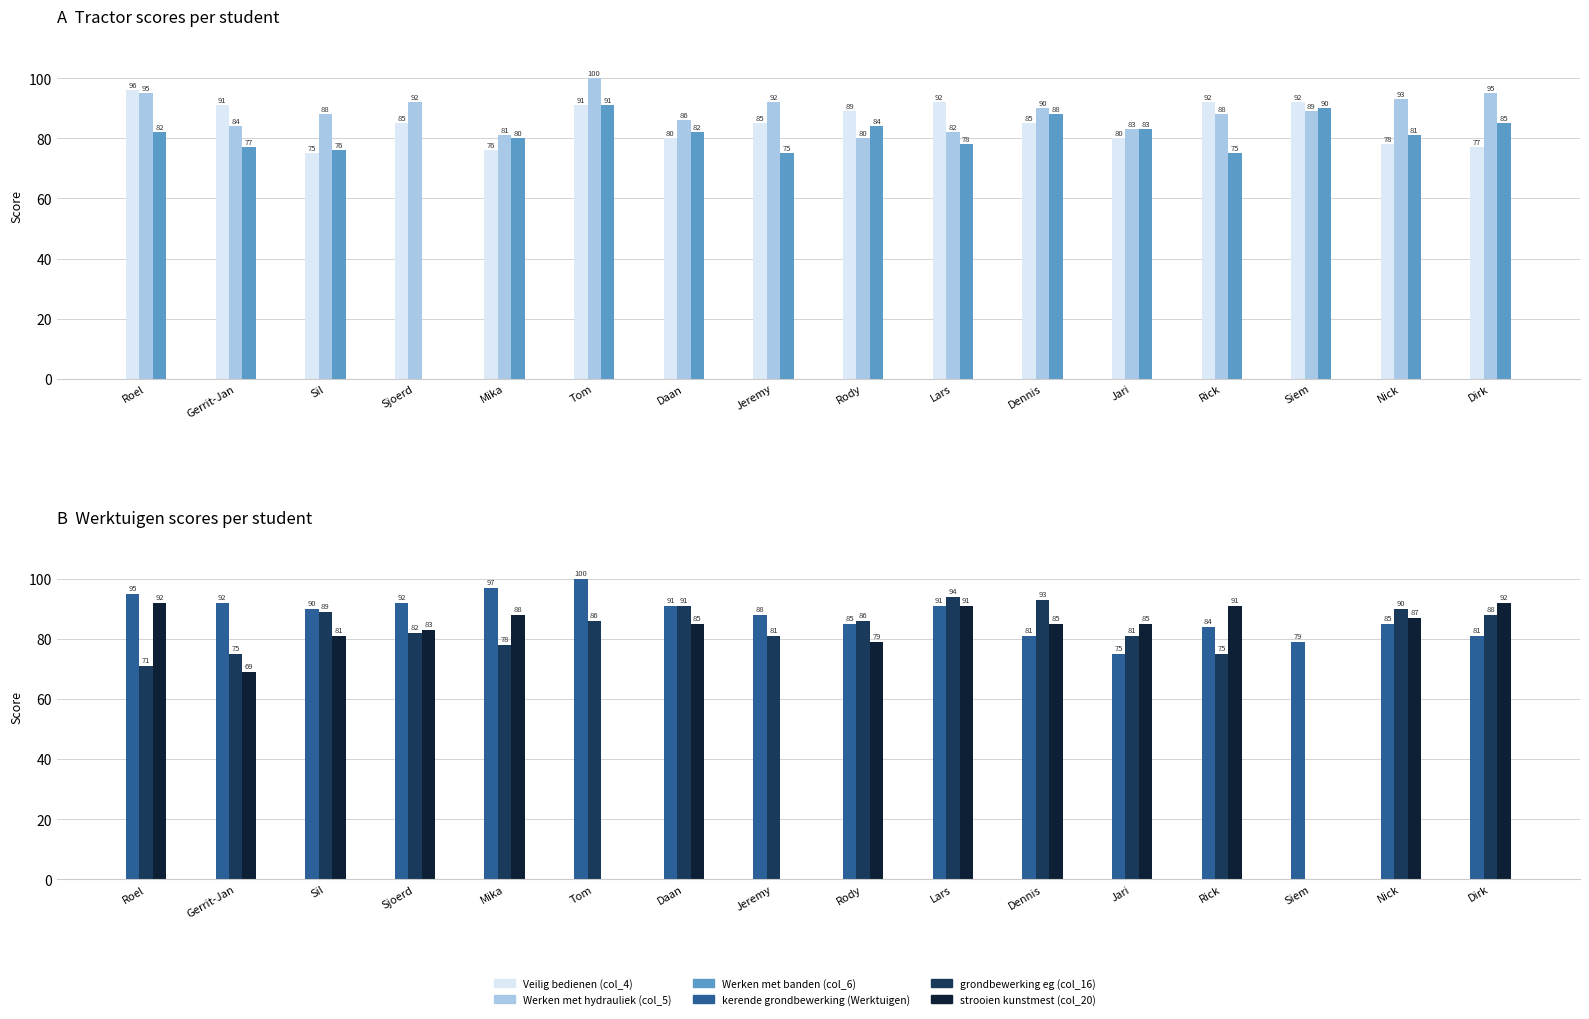

Rank the series at Lars from lowest to highest value.

Werken met banden (col_6), Werken met hydrauliek (col_5), kerende grondbewerking (Werktuigen), strooien kunstmest (col_20), Veilig bedienen (col_4), grondbewerking eg (col_16)